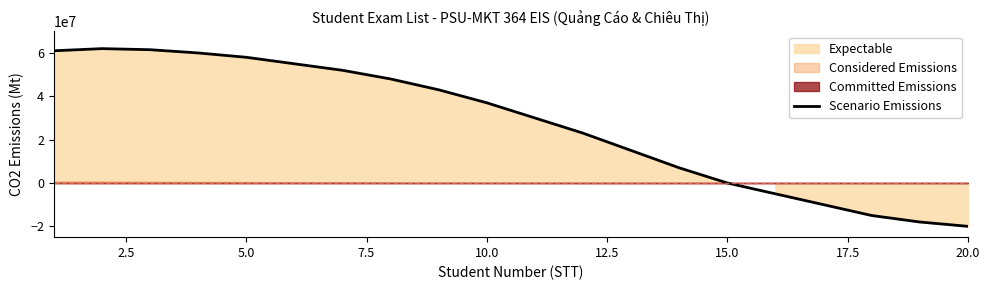

What is the maximum value for Scenario Emissions?

62000000